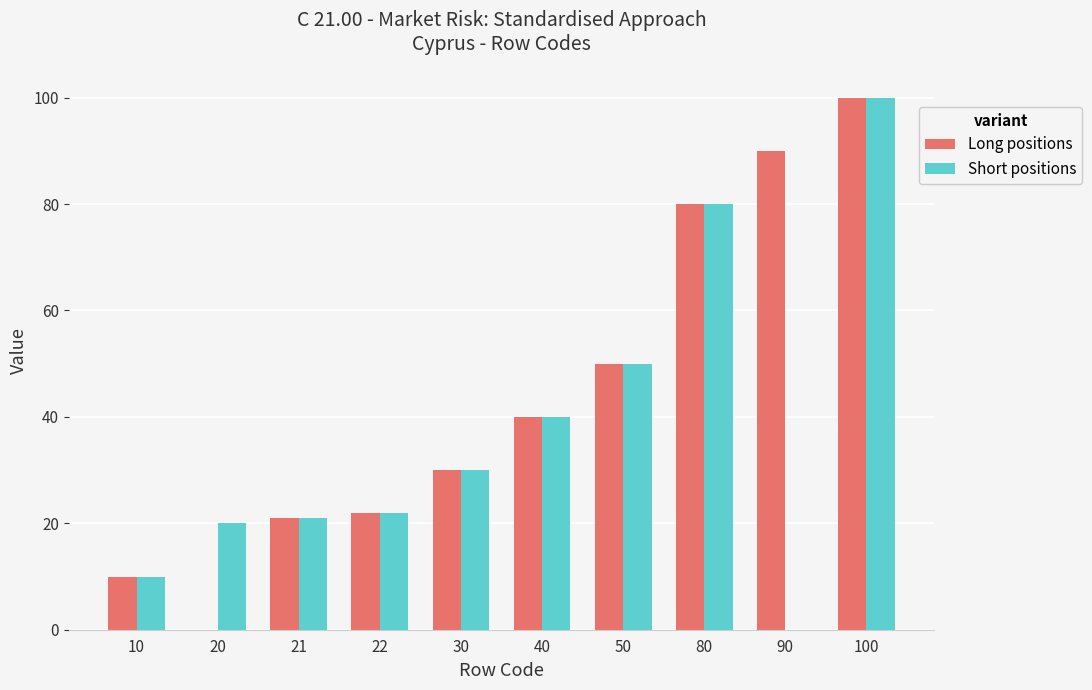

At which label does Long positions reach its peak?

100